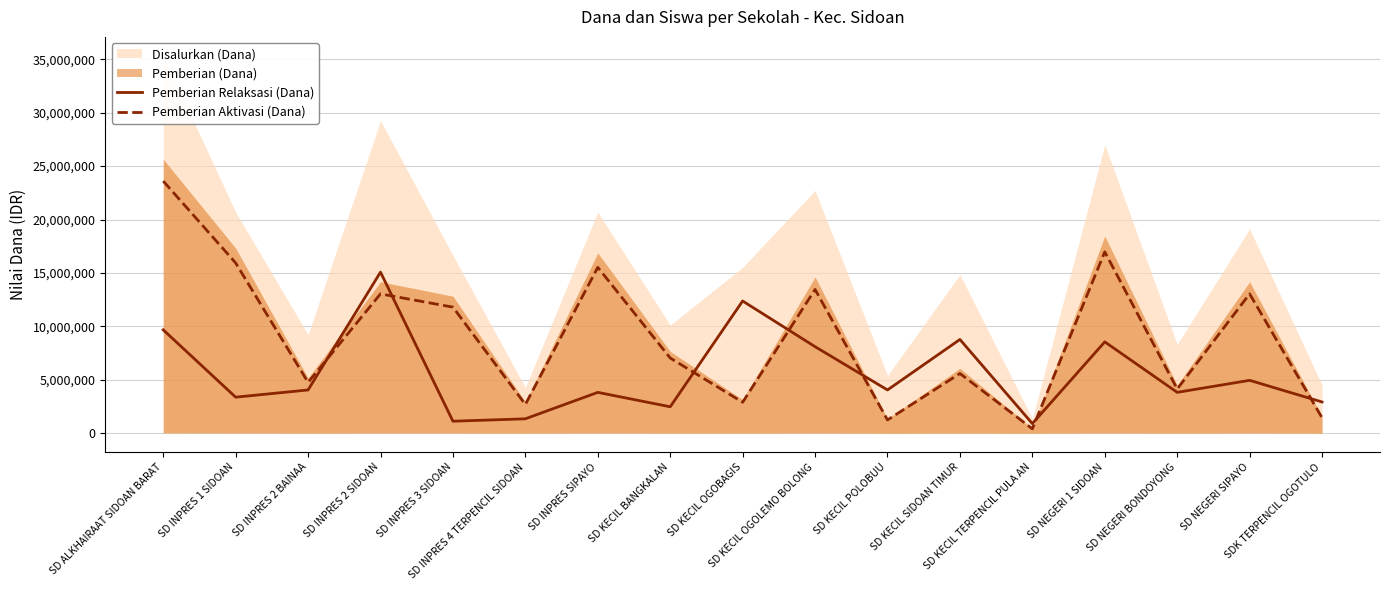

What is the value of the Pemberian Aktivasi (Dana) point at the 12th from the left?

5589000